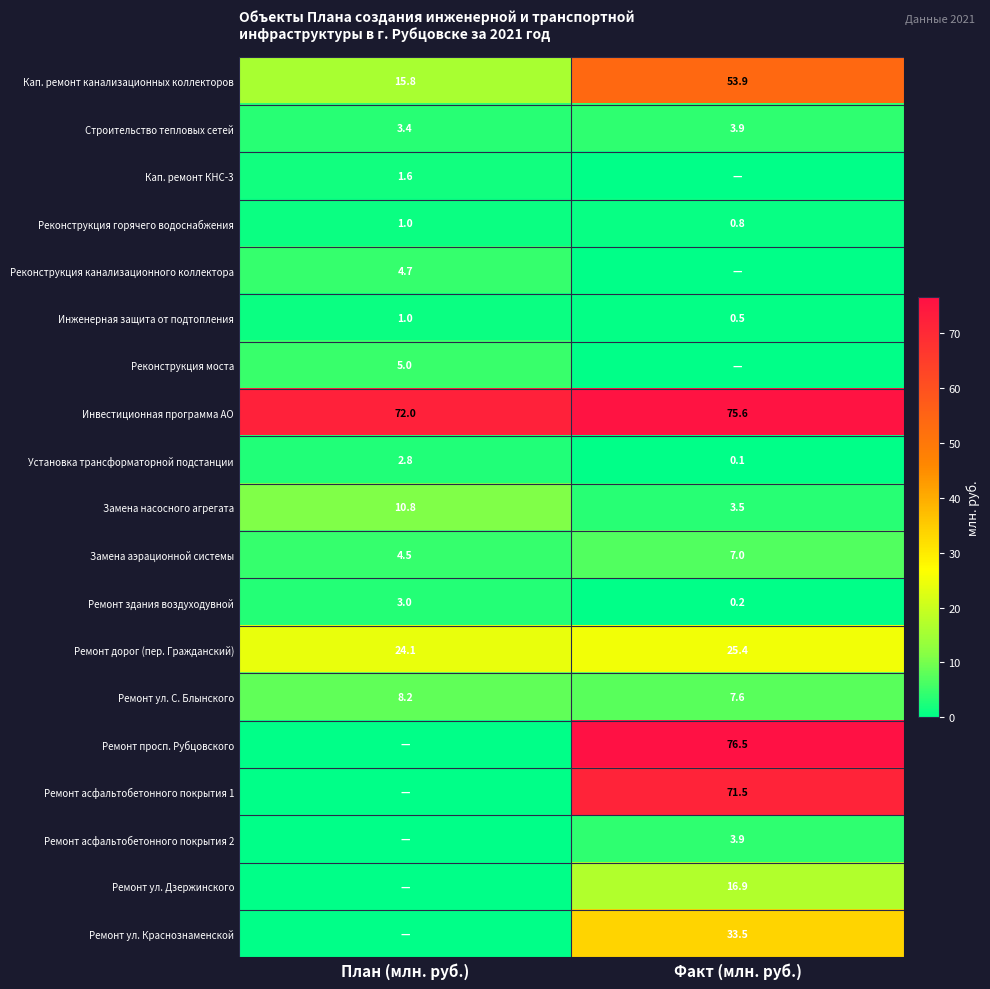

What is the average value of the Ремонт здания воздуходувной series?

1.6